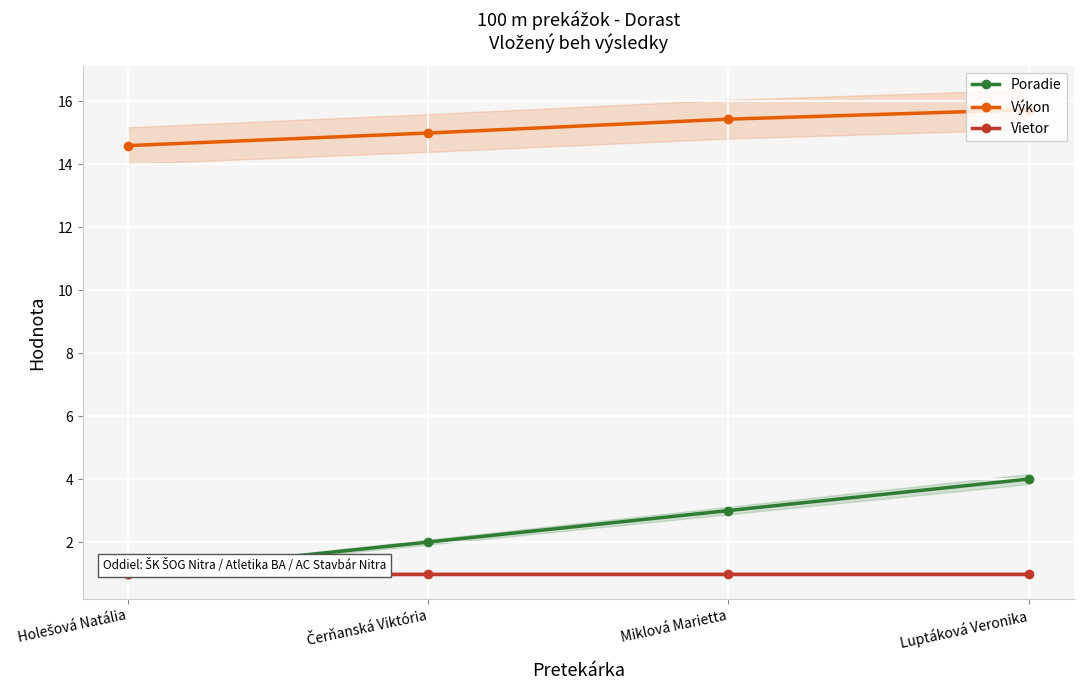

True or false: Poradie has more than 0 interior local peaks.

False